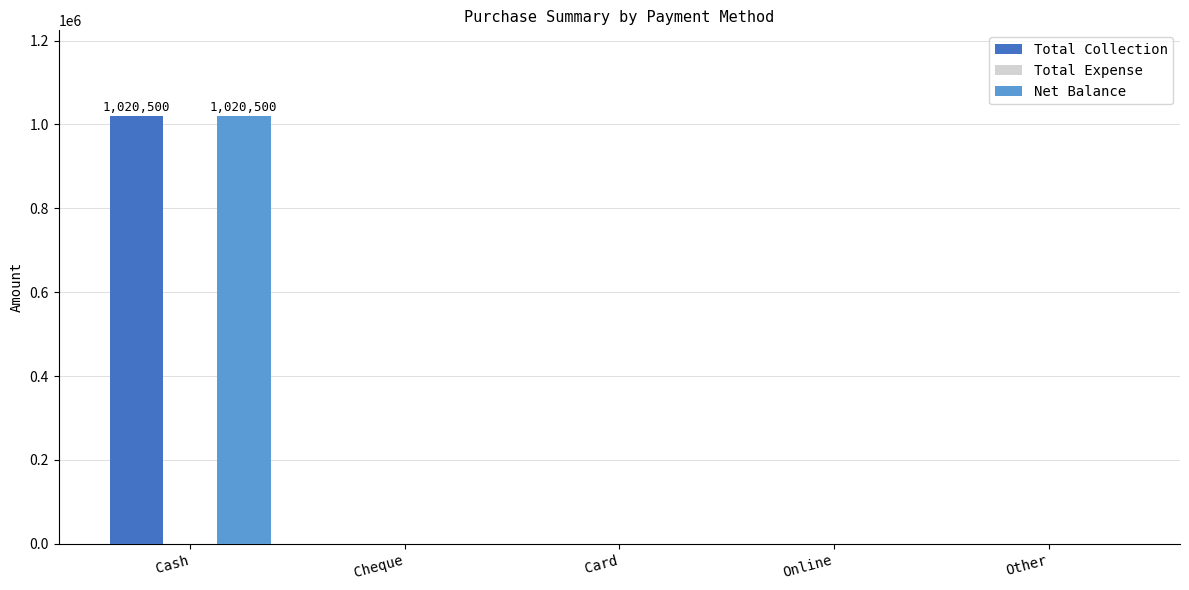

At which category is the sum across all series the highest?

Cash